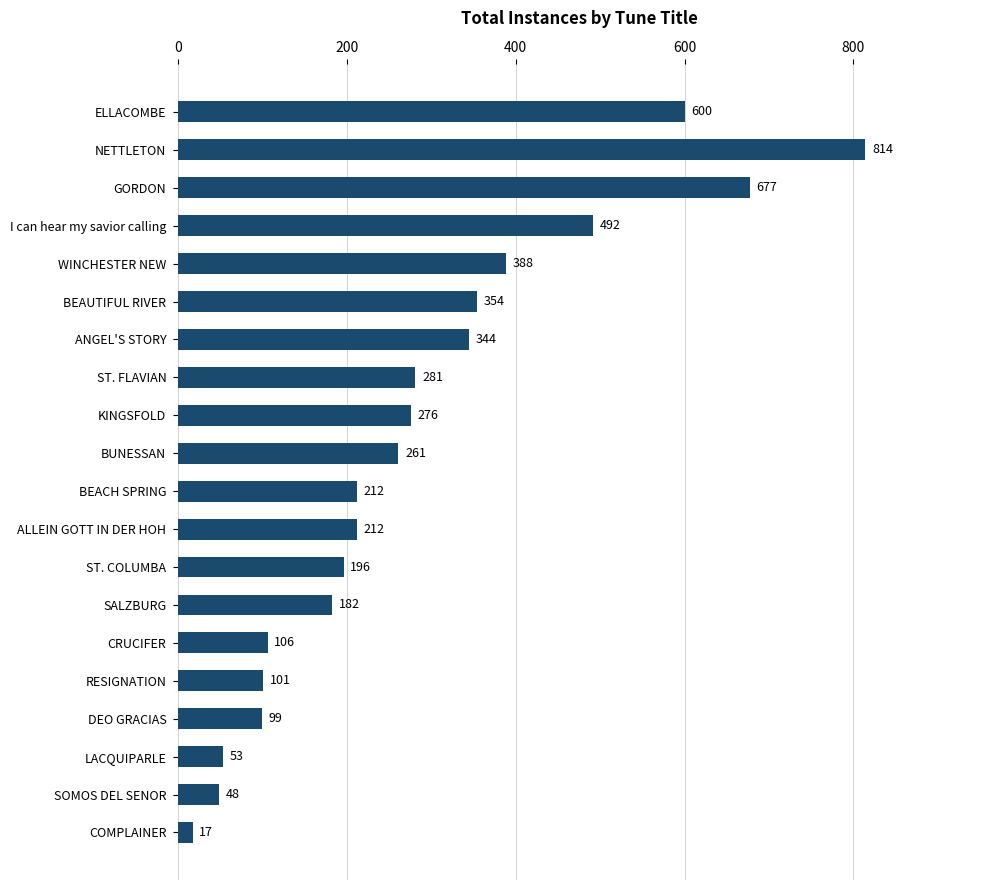

Does the chart contain stacked bars?

No